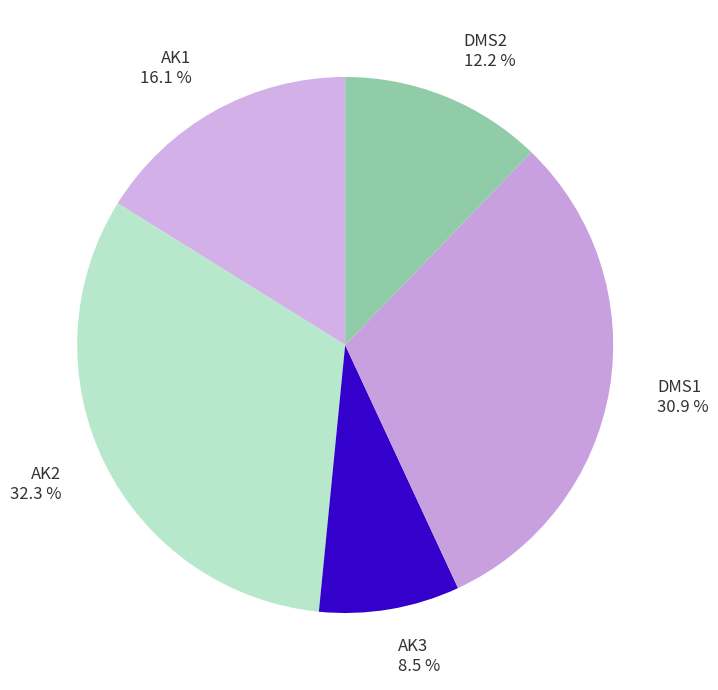

Is AK1 the majority of the pie?

No